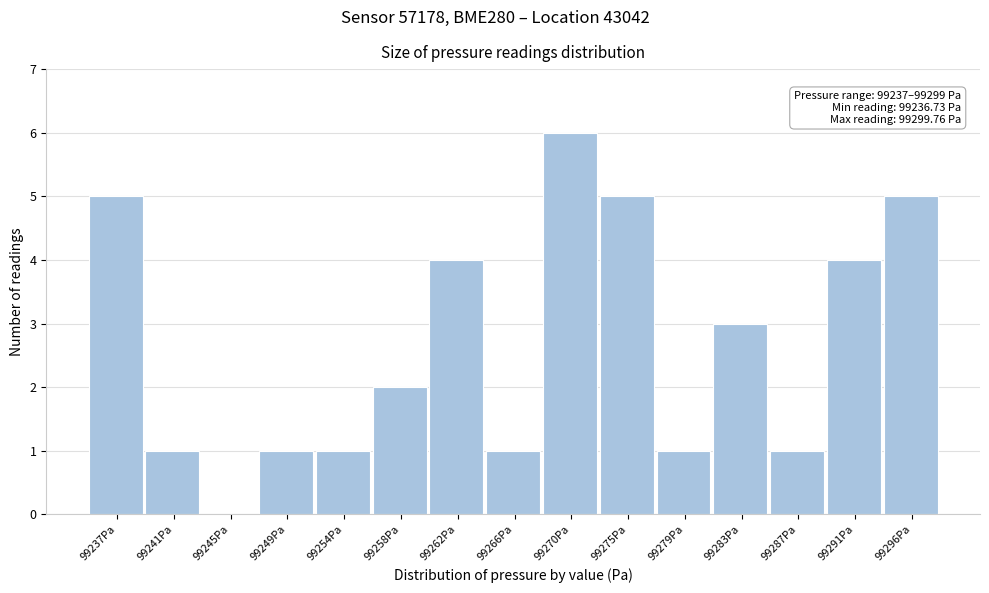

Reading left to right, extract all data points from this chart.

99237Pa=5	99241Pa=1	99245Pa=0	99249Pa=1	99254Pa=1	99258Pa=2	99262Pa=4	99266Pa=1	99270Pa=6	99275Pa=5	99279Pa=1	99283Pa=3	99287Pa=1	99291Pa=4	99296Pa=5